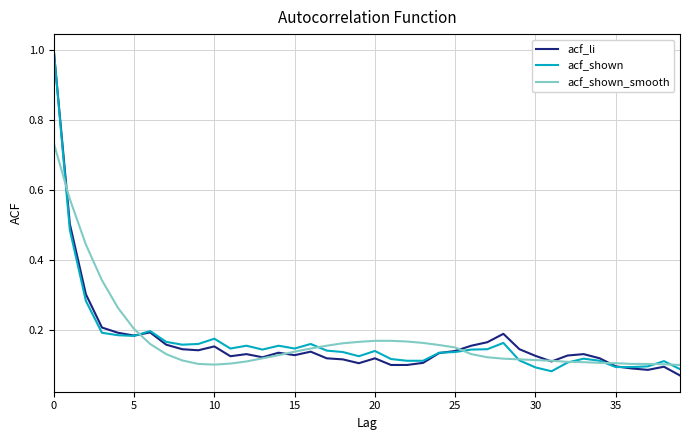

What is the maximum value shown in the chart?

1.0